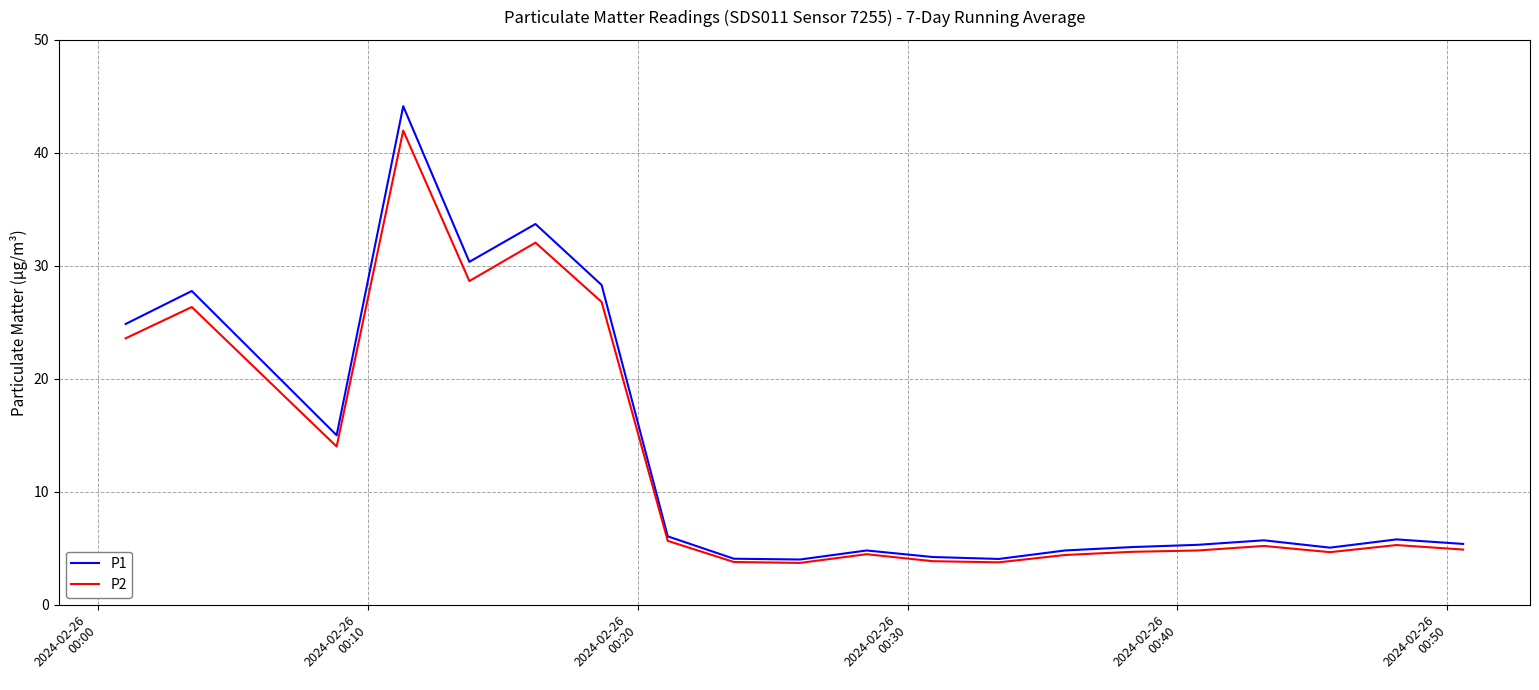

Which series has the widest spread of values?

P1